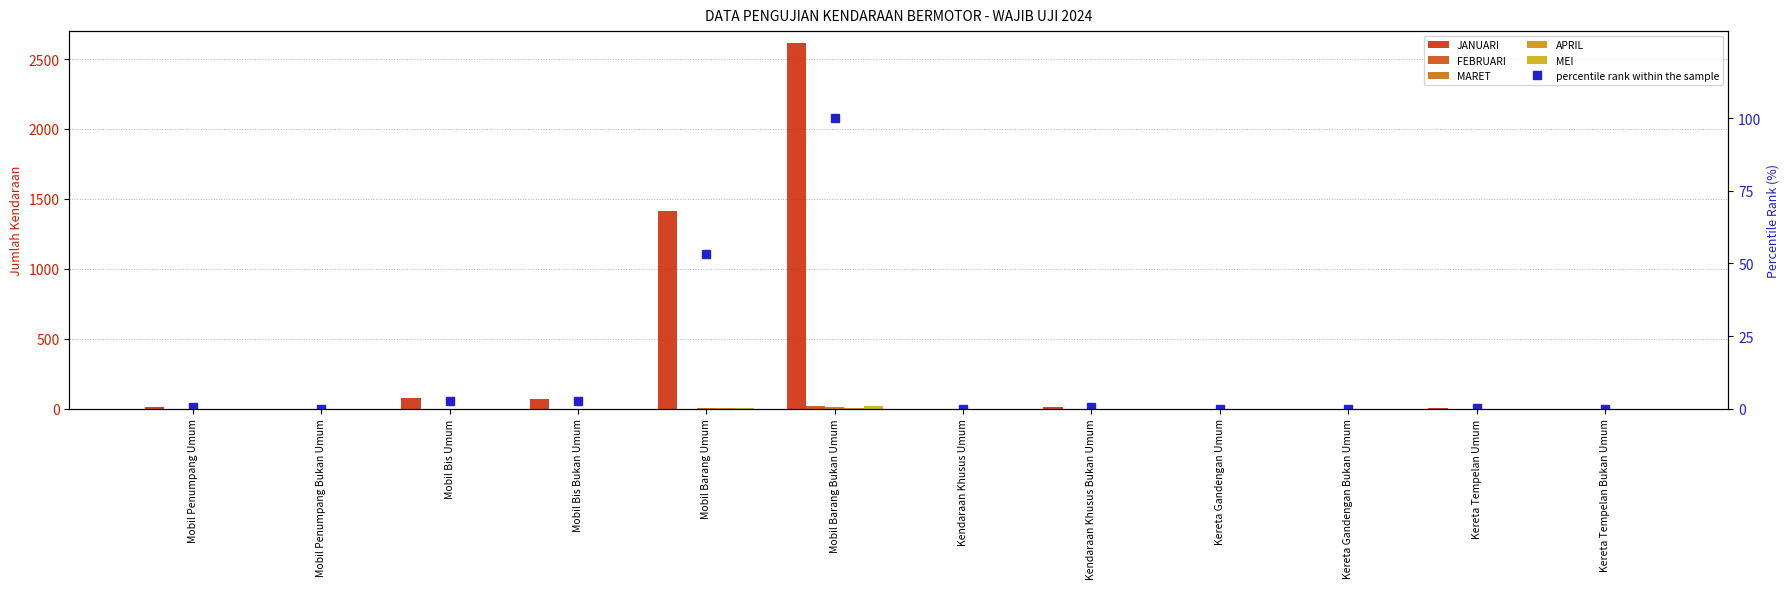

At how many categories does at least one series exceed 401?

2